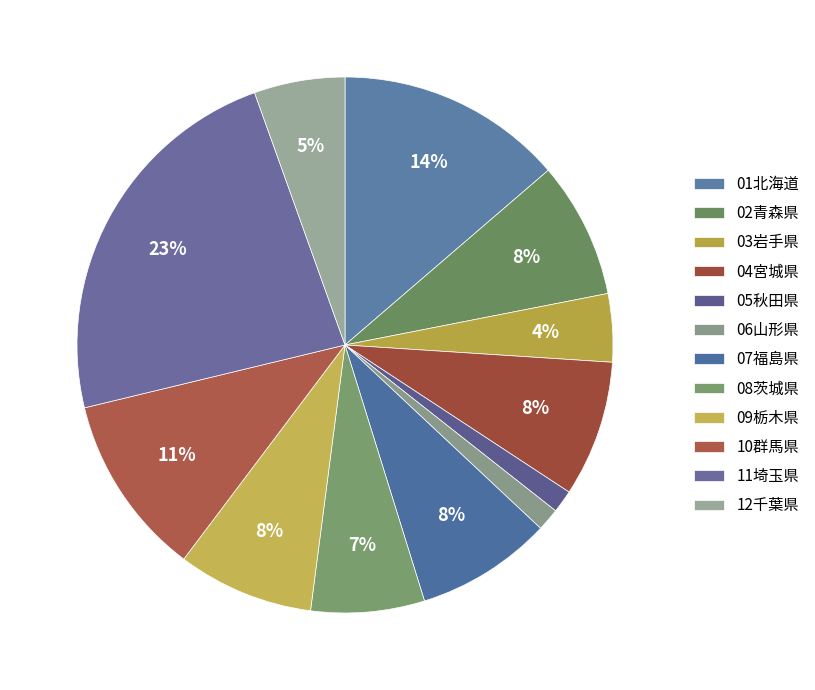

Which category has the smallest portion of the pie?

05秋田県